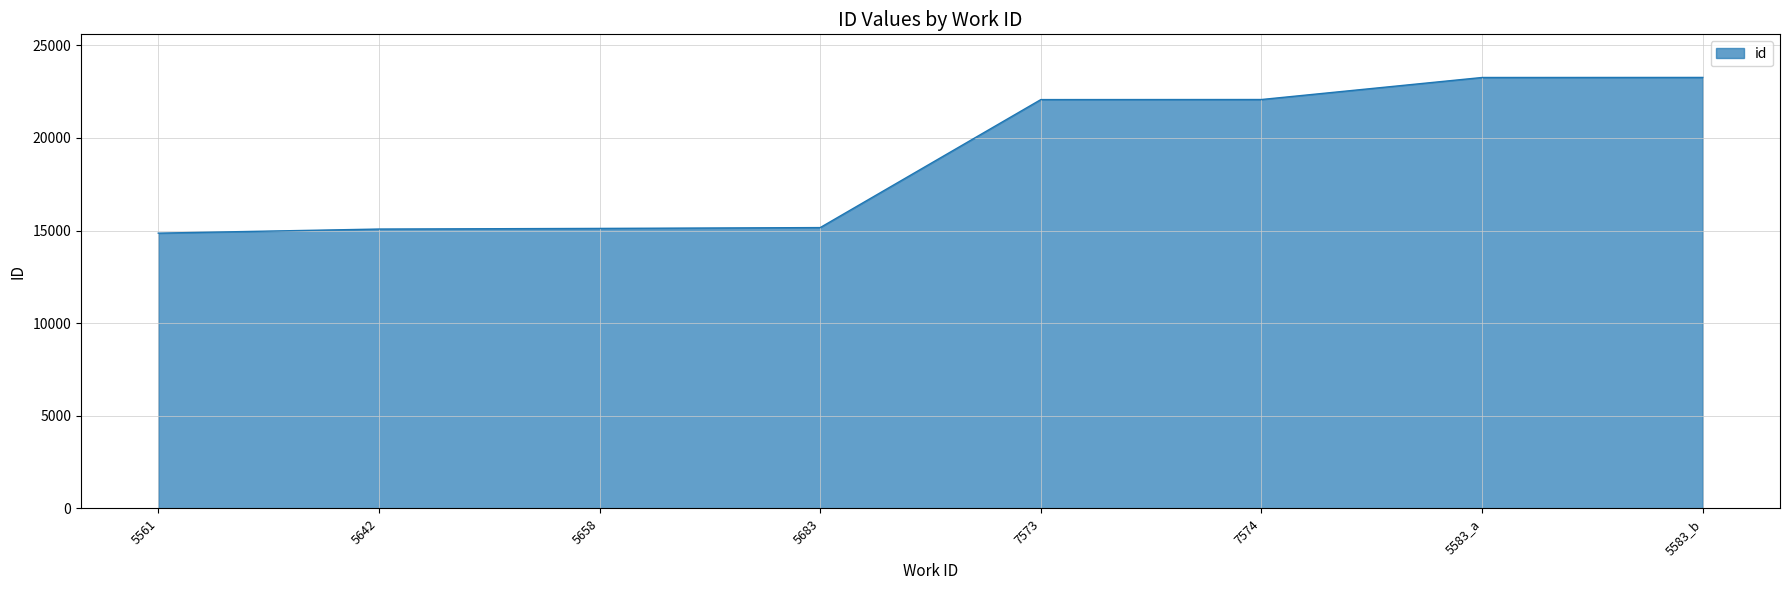

Approximately how many times larger is the value at 5583_a compared to 7574?

1.1